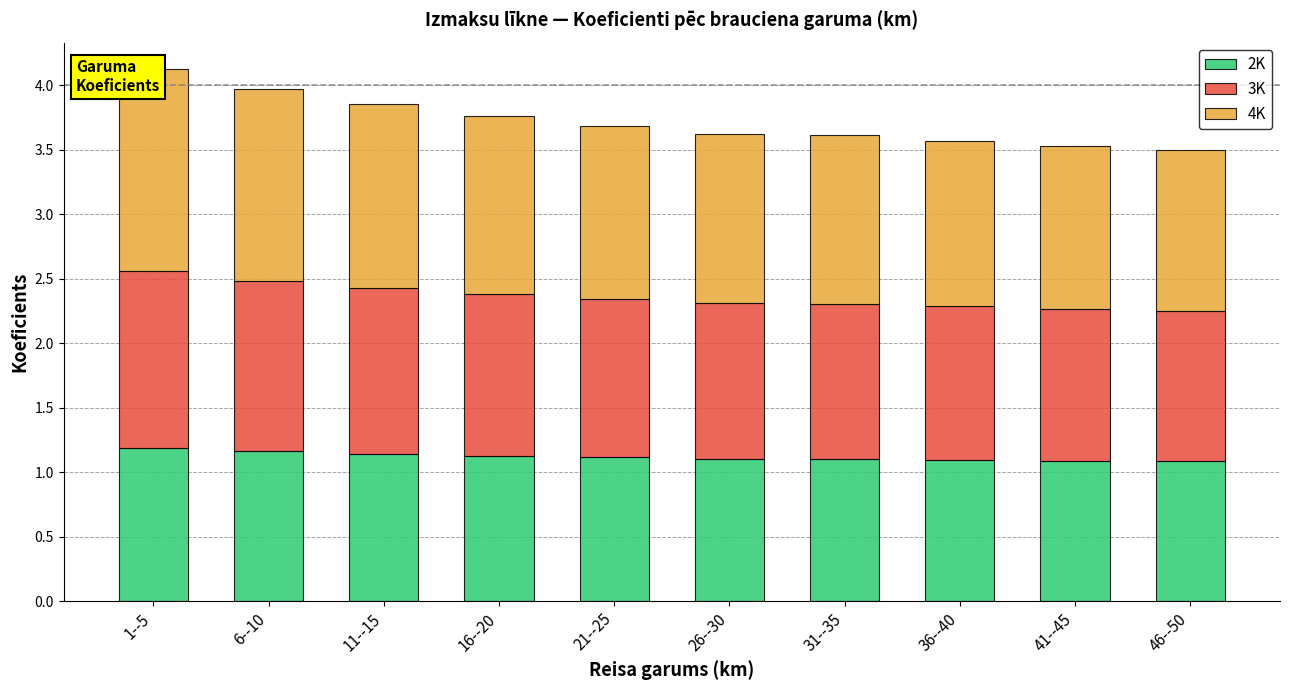

Reading left to right, transcribe all the data shown in this chart.

2K: 1.2	1.2	1.1	1.1	1.1	1.1	1.1	1.1	1.1	1.1
3K: 1.4	1.3	1.3	1.3	1.2	1.2	1.2	1.2	1.2	1.2
4K: 1.6	1.5	1.4	1.4	1.3	1.3	1.3	1.3	1.3	1.2